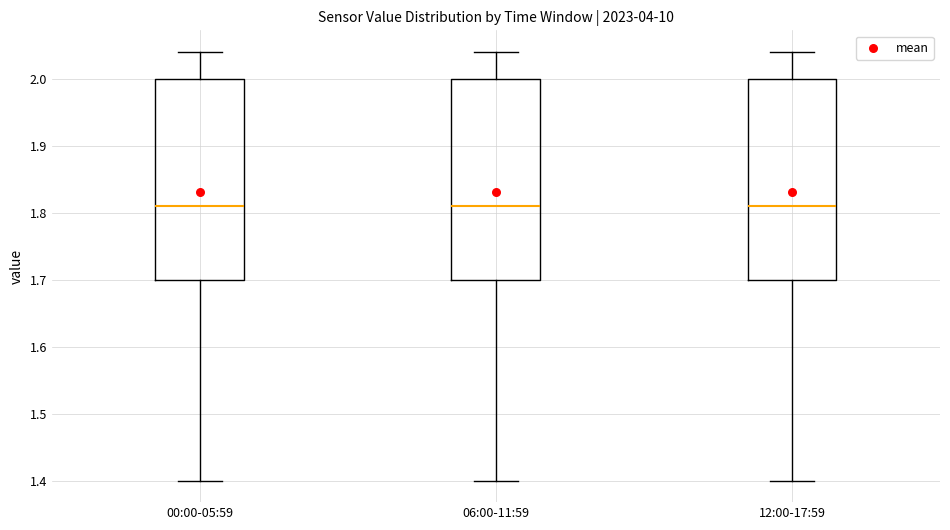

Reading left to right, transcribe this box plot: for each box, give where its median line is, the range the box spans, and where its two whiskers end, as read against the y-axis. The values are not printed on the chart, so give them approximately, as read against the axis.

00:00-05:59: median 1.81, box 1.70 to 2.00, whiskers 1.40 to 2.04
06:00-11:59: median 1.81, box 1.70 to 2.00, whiskers 1.40 to 2.04
12:00-17:59: median 1.81, box 1.70 to 2.00, whiskers 1.40 to 2.04